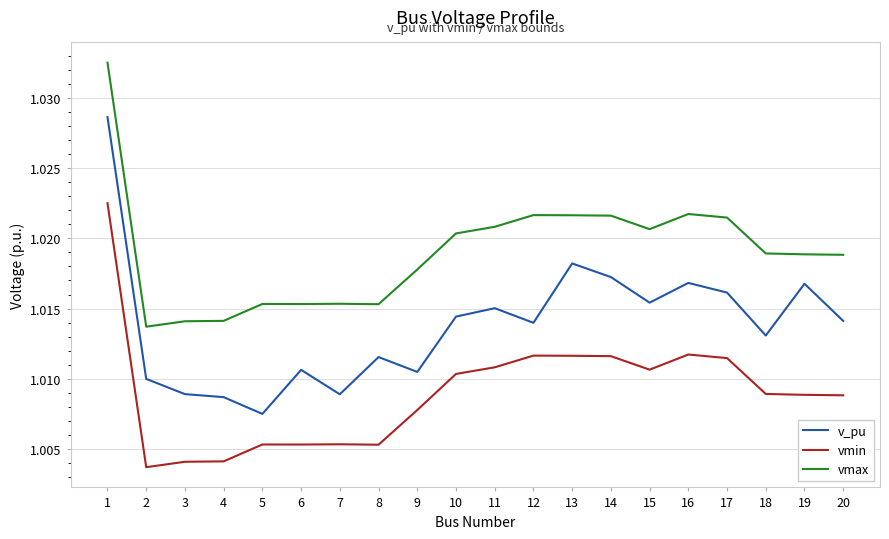

What are all the series names shown in the legend?

v_pu, vmin, vmax